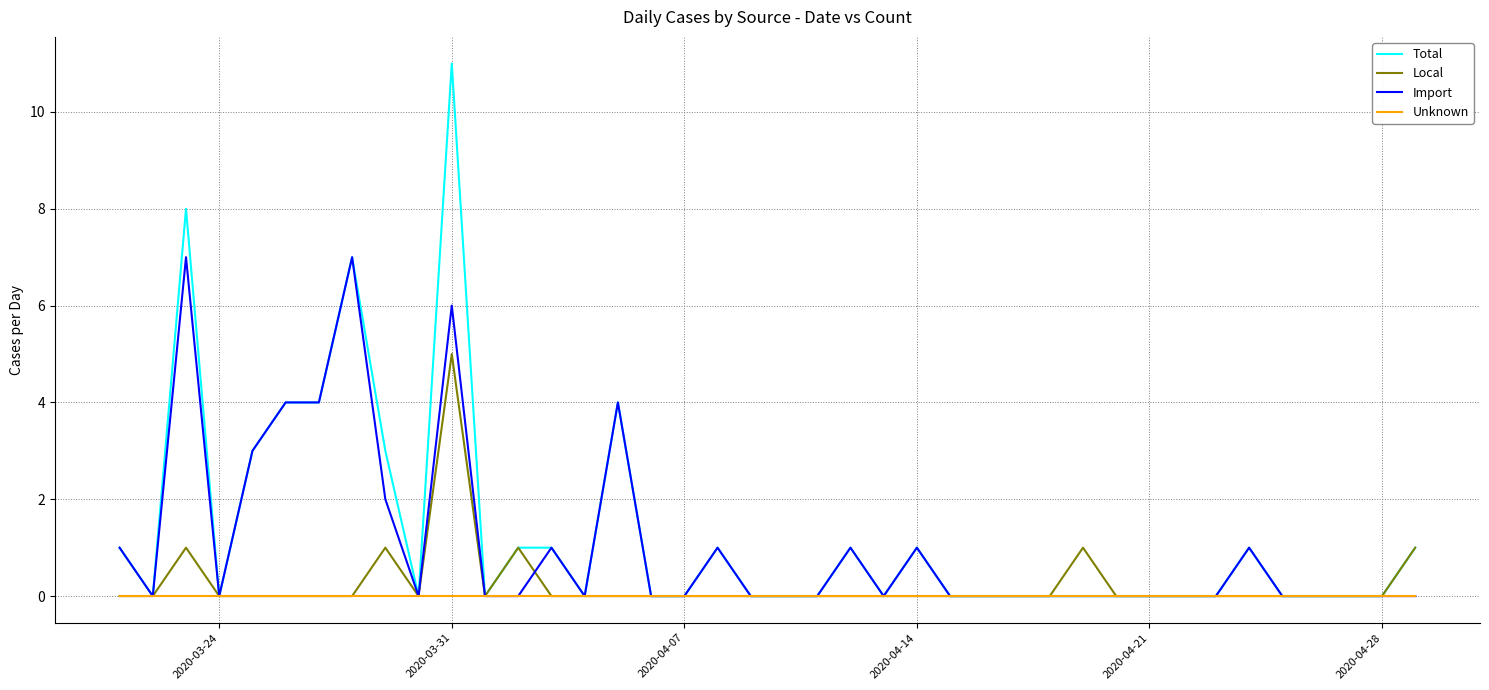

Which series has the largest range (max minus min)?

Total